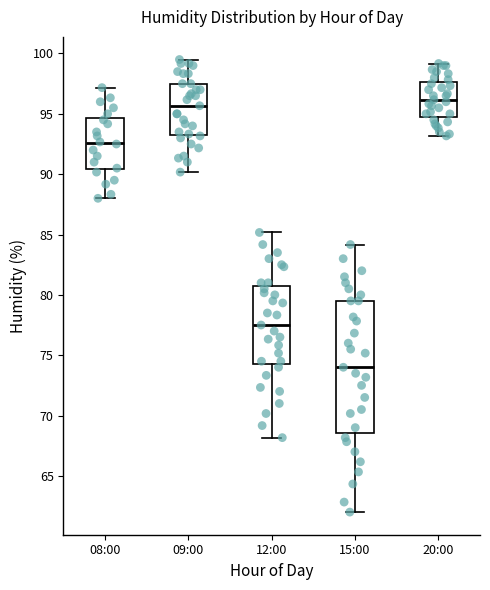

Where does the upper whisker of the box for 08:00 end on the y-axis? The values are not printed on the chart, so give them approximately, as read against the axis.

97.0